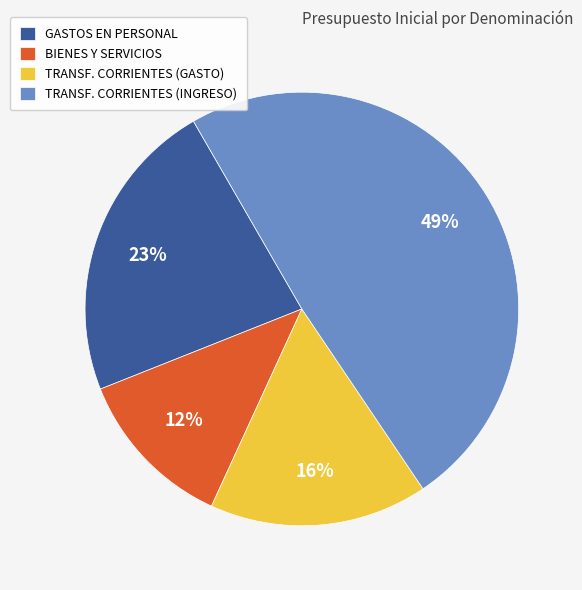

How many slices are in this pie chart?

4